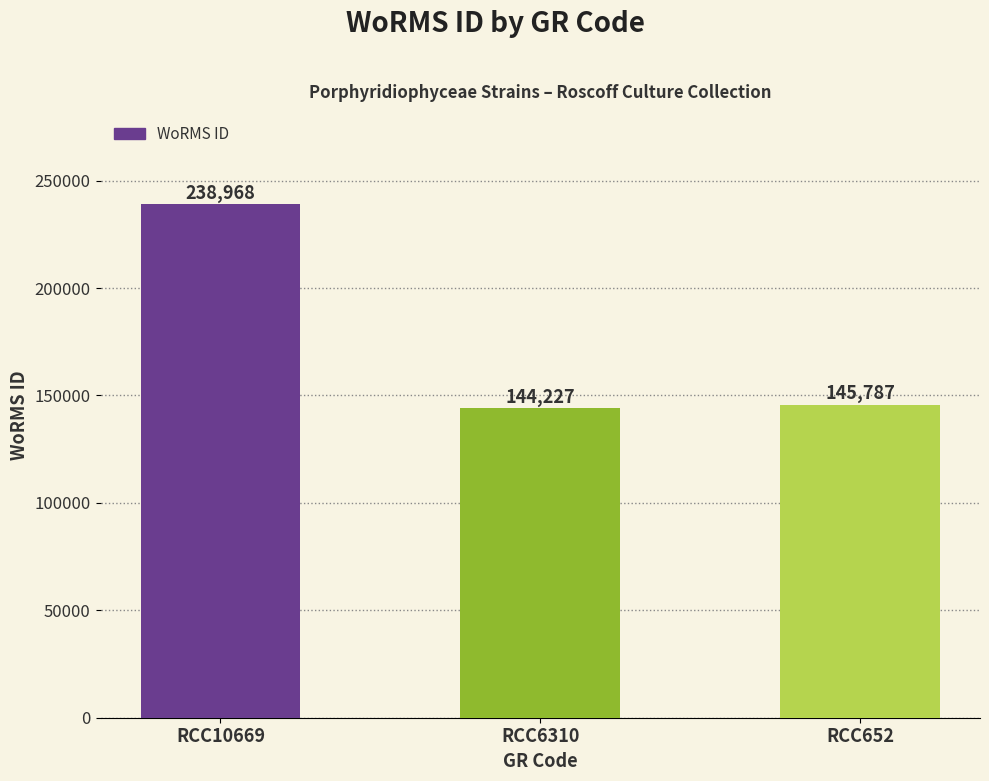

What is the sum of all values?

528982